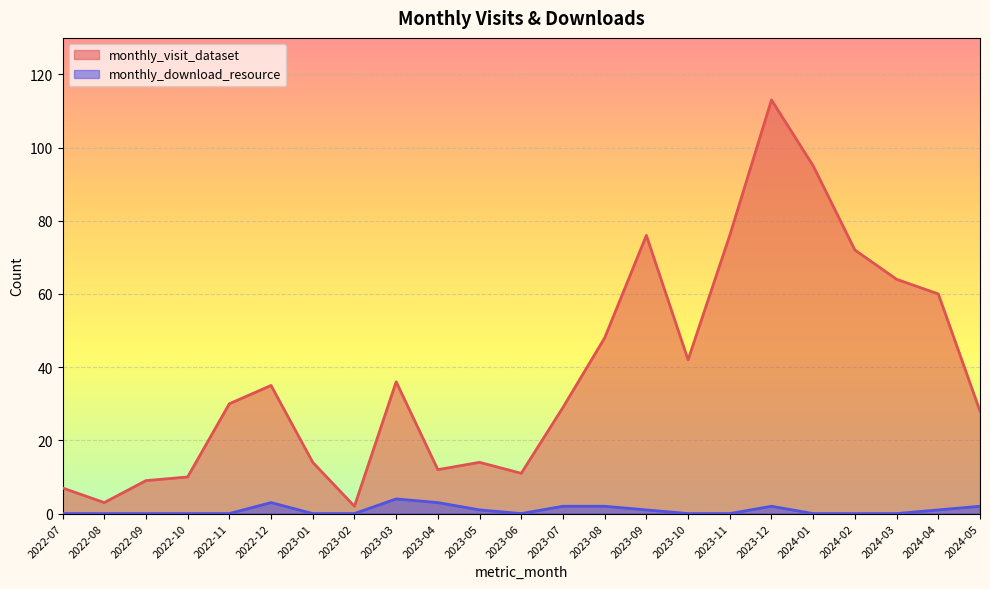

Rank the series by their maximum value, from highest to lowest.

monthly_visit_dataset, monthly_download_resource